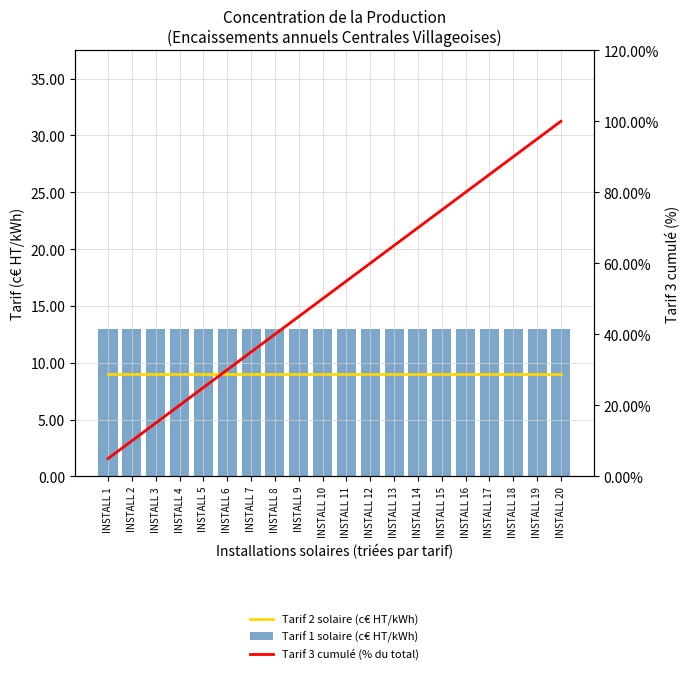

Between INSTALL 8 and INSTALL 16, which is larger?

INSTALL 8